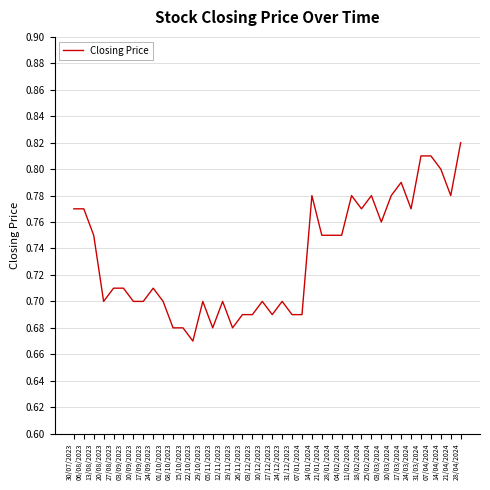

Is this an area chart (filled region under the line)?

No